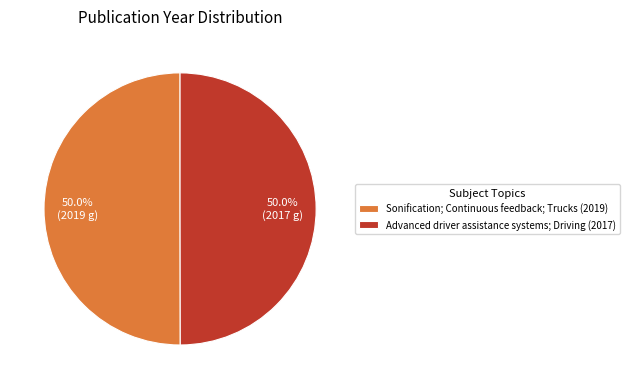

What is the ratio of the value at Advanced driver assistance systems; Driving (2017) to the value at Sonification; Continuous feedback; Trucks (2019)?

1.0